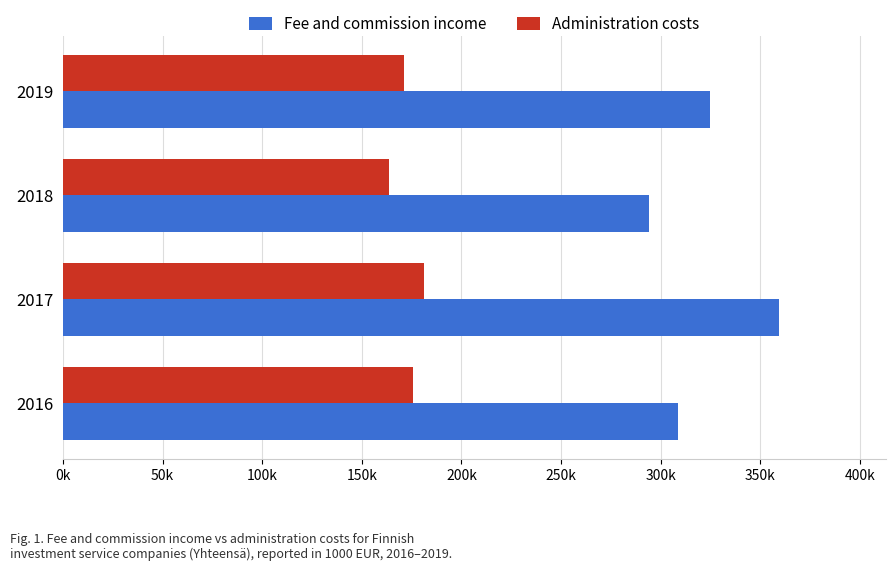

What are all the series names shown in the legend?

Fee and commission income, Administration costs